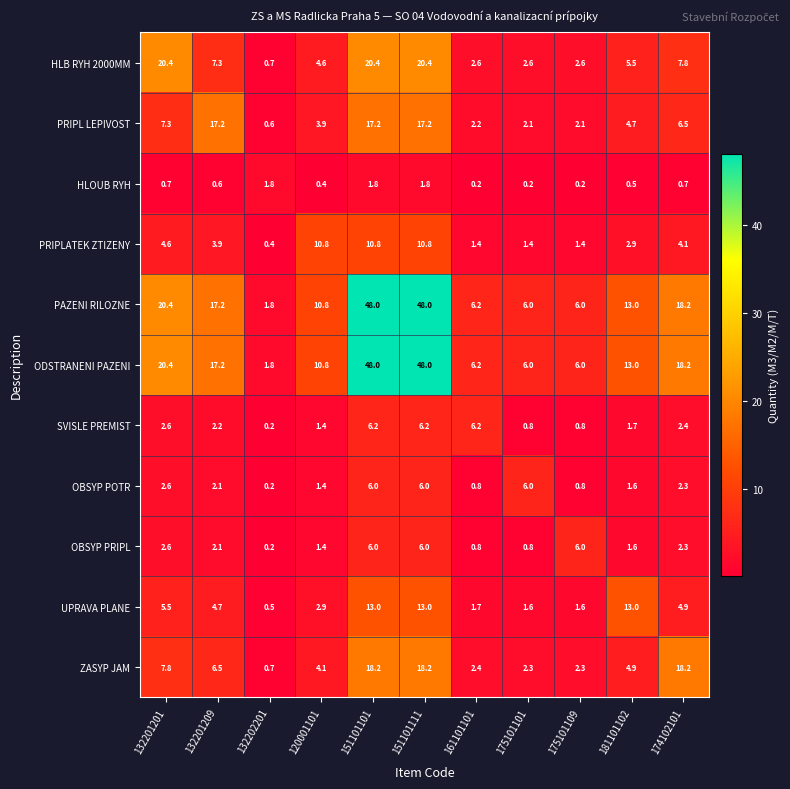

True or false: PRIPL LEPIVOST has a value of 3.9 at 120001101.

True